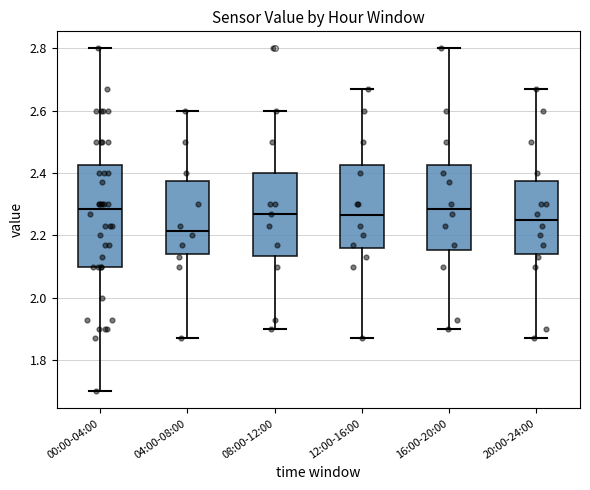

Comparing the boxes themselves (not the whiskers), which one is the tallest?

00:00-04:00